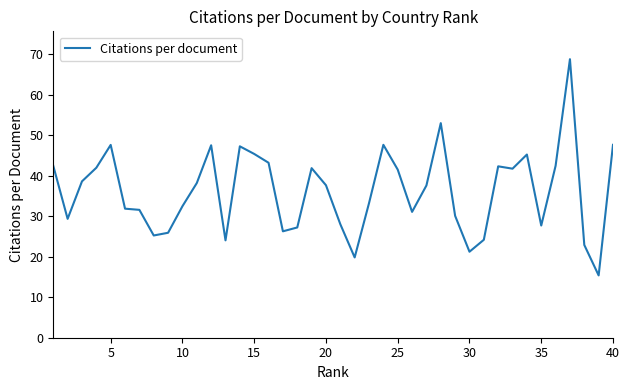

What is the difference between the maximum and minimum values?

53.4